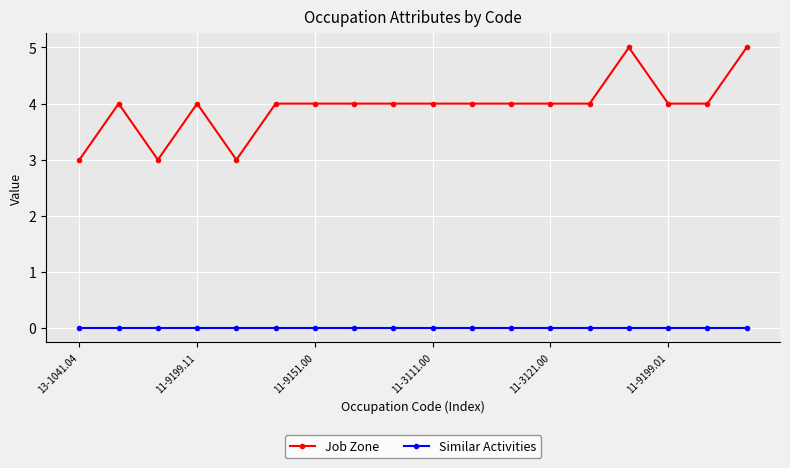

List the series in order of their overall mean, lowest first.

Similar Activities, Job Zone